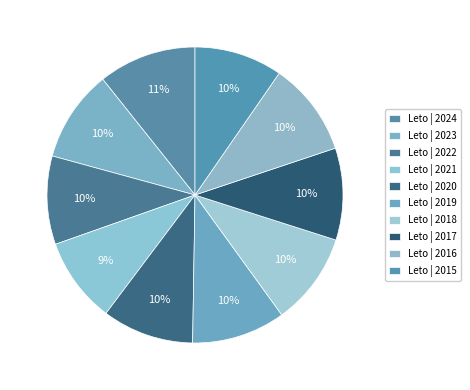

Count the number of slices in the pie.

10